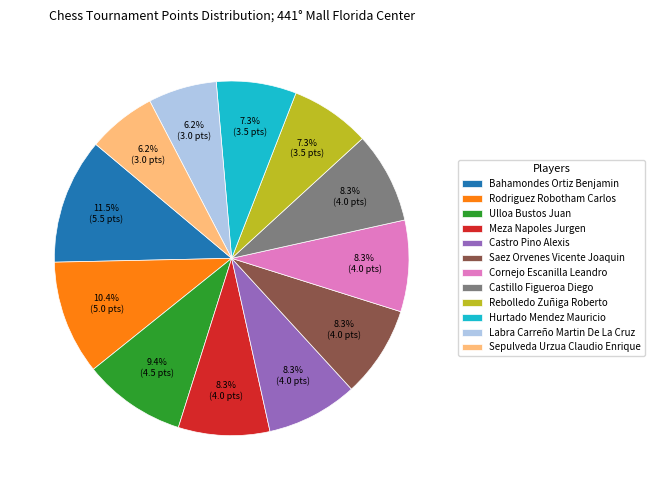

Is it true that Hurtado Mendez Mauricio is 15% of the pie?

False